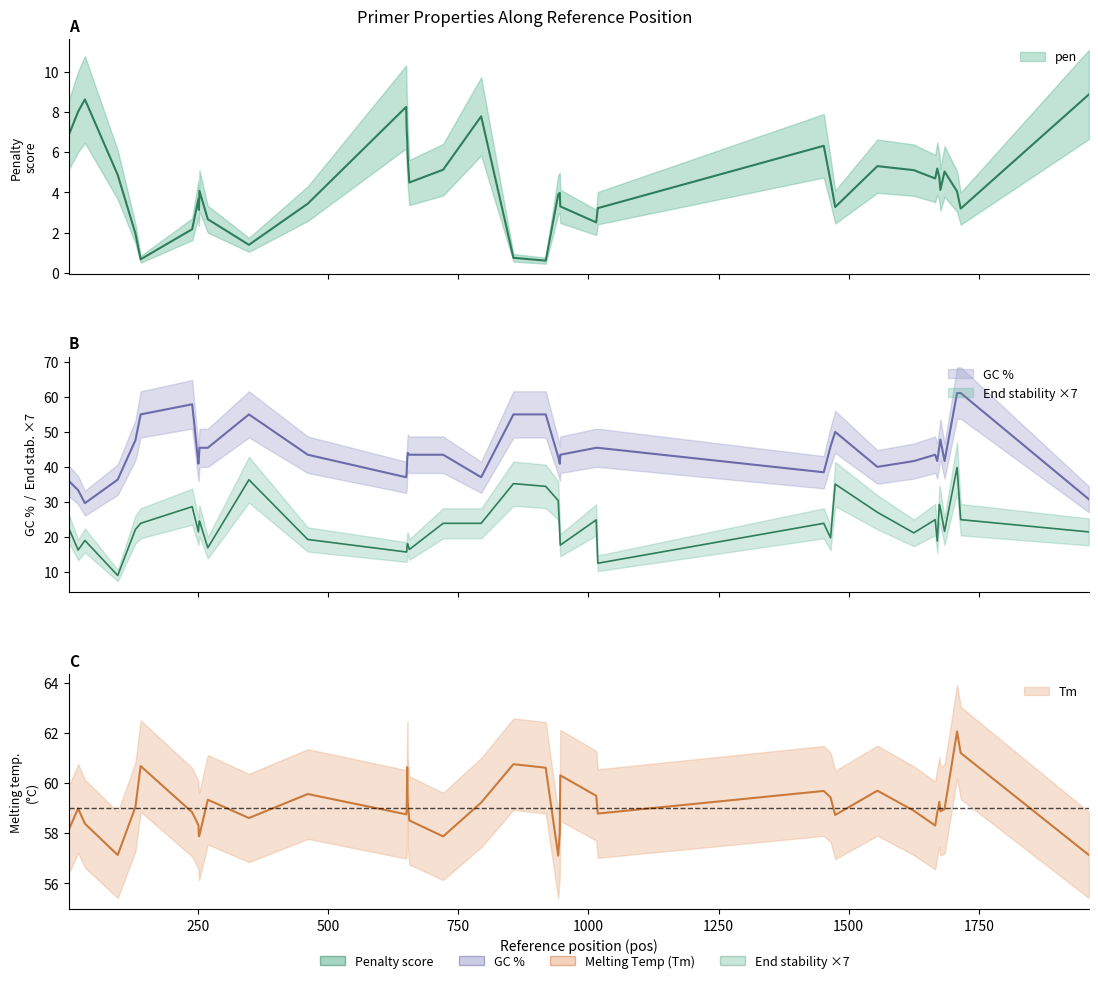

Which label corresponds to the largest value in the chart?

1708